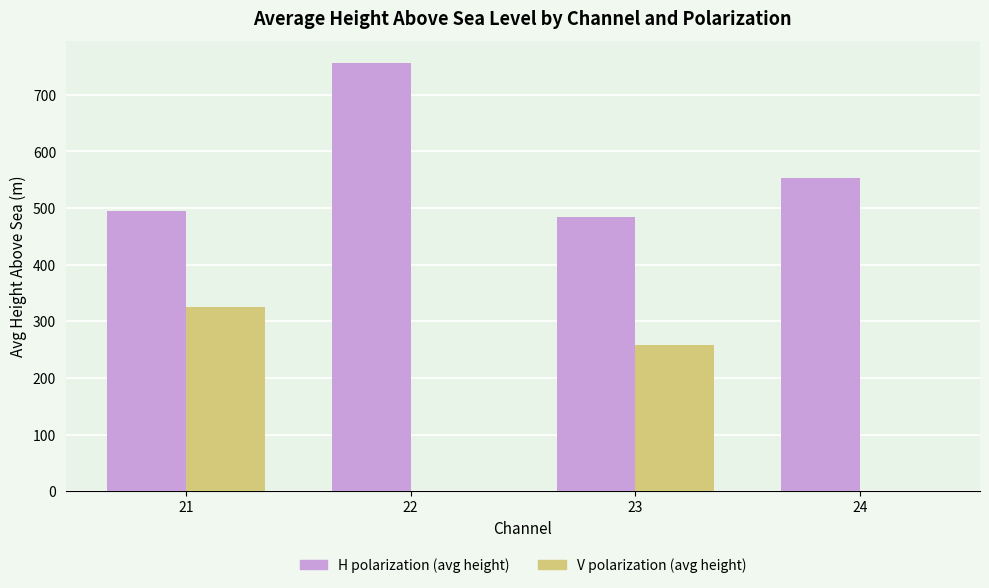

The V polarization (avg height) series shows 325 at 21. True or false?

True